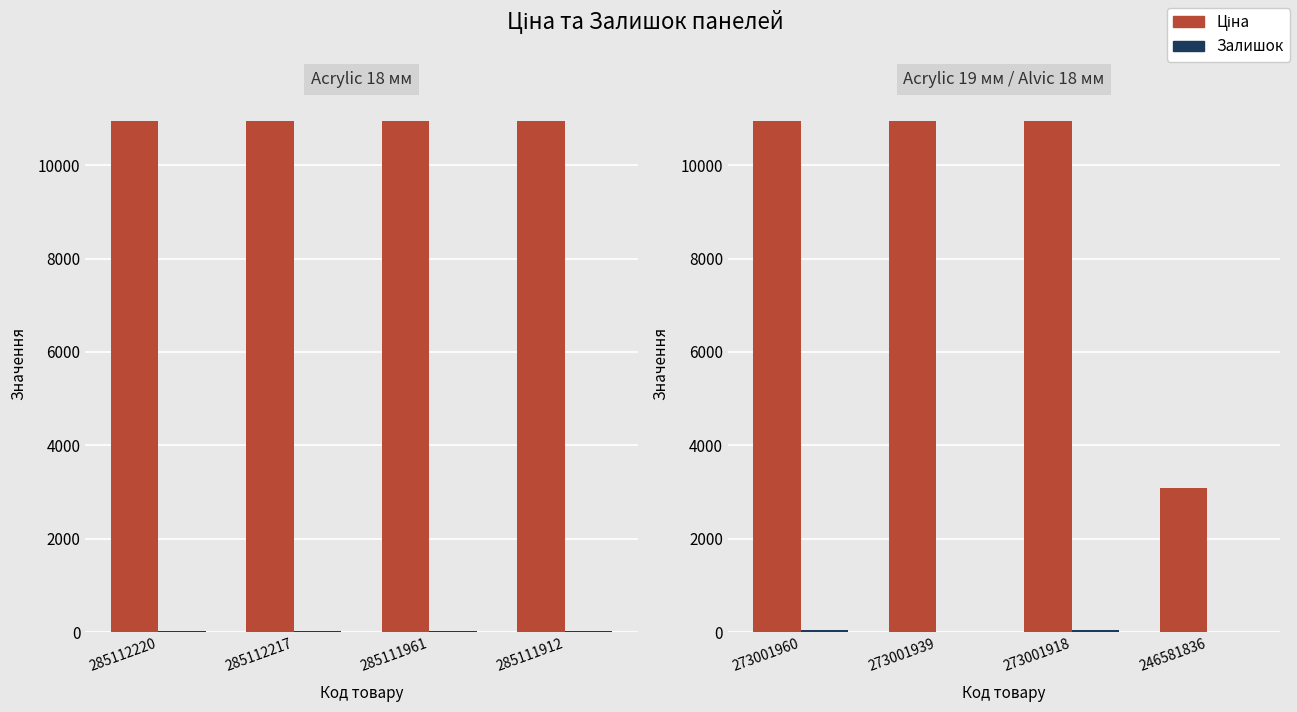

The value of Ціна at 273001918 is 18710.6. True or false?

False